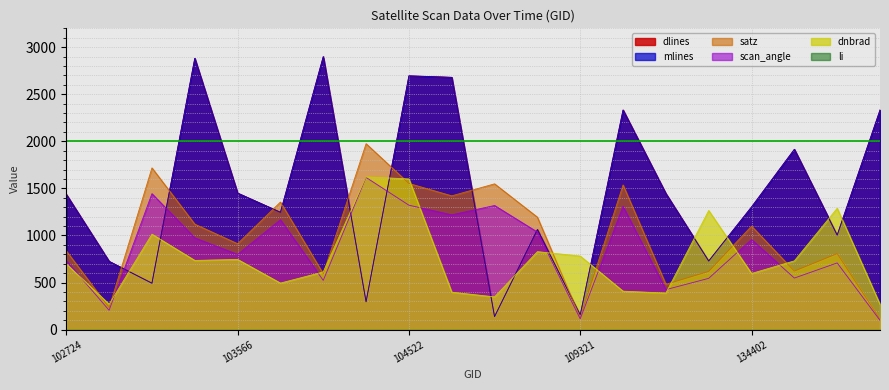

What is the difference between the maximum and minimum values in the scan_angle series?

1517.6